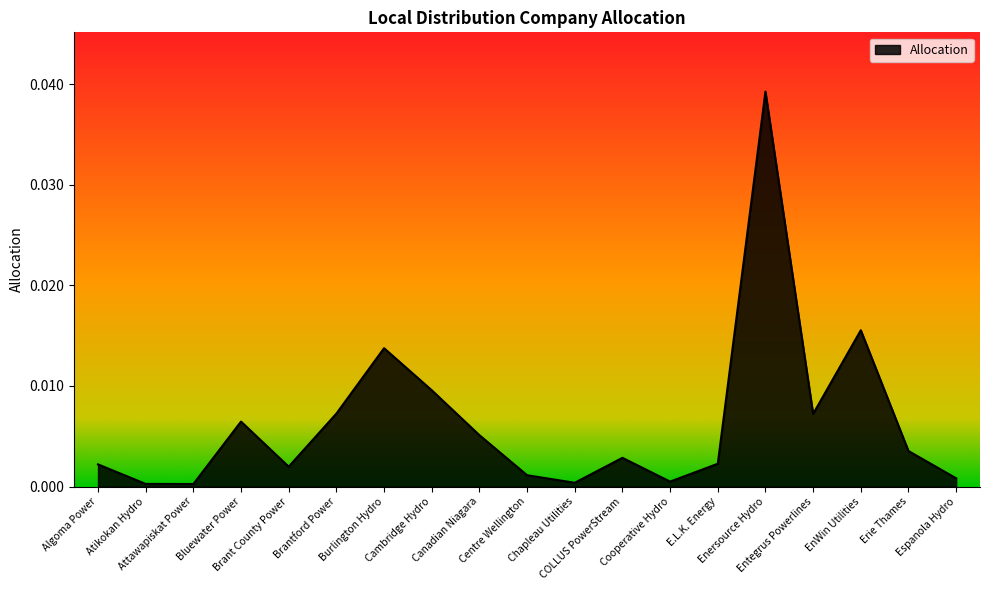

Does the chart have visible grid lines?

No